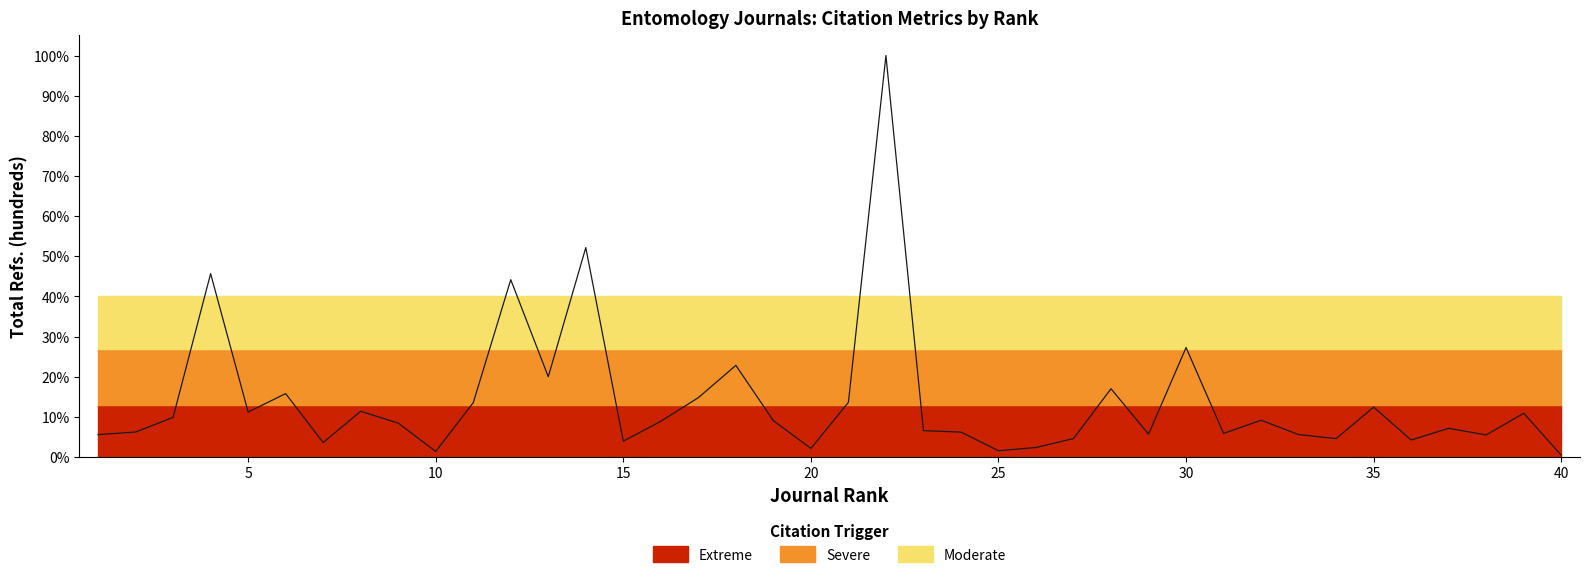

The value at 15 is 3.9. True or false?

True